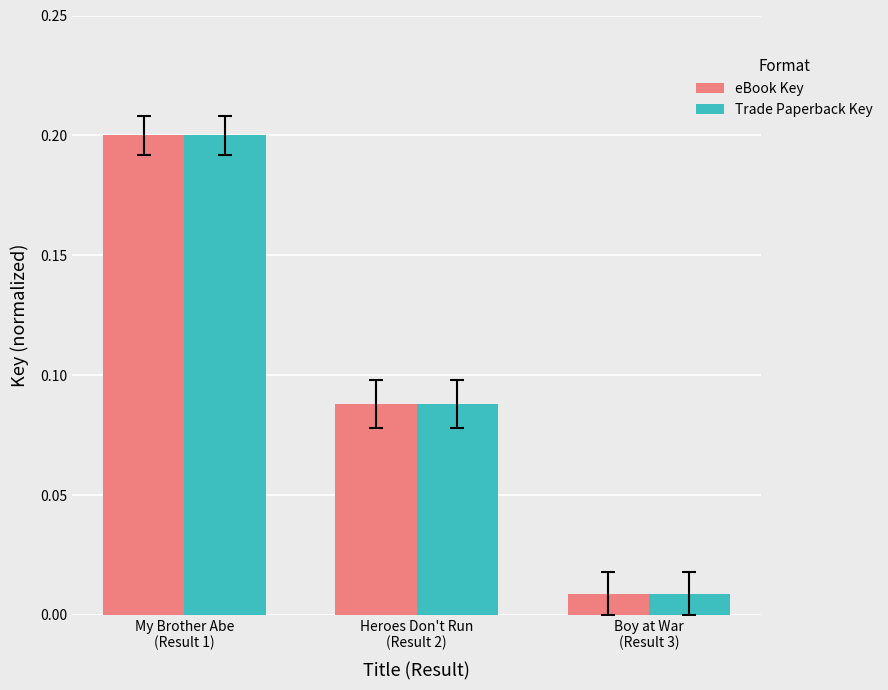

How many groups of bars are there?

3